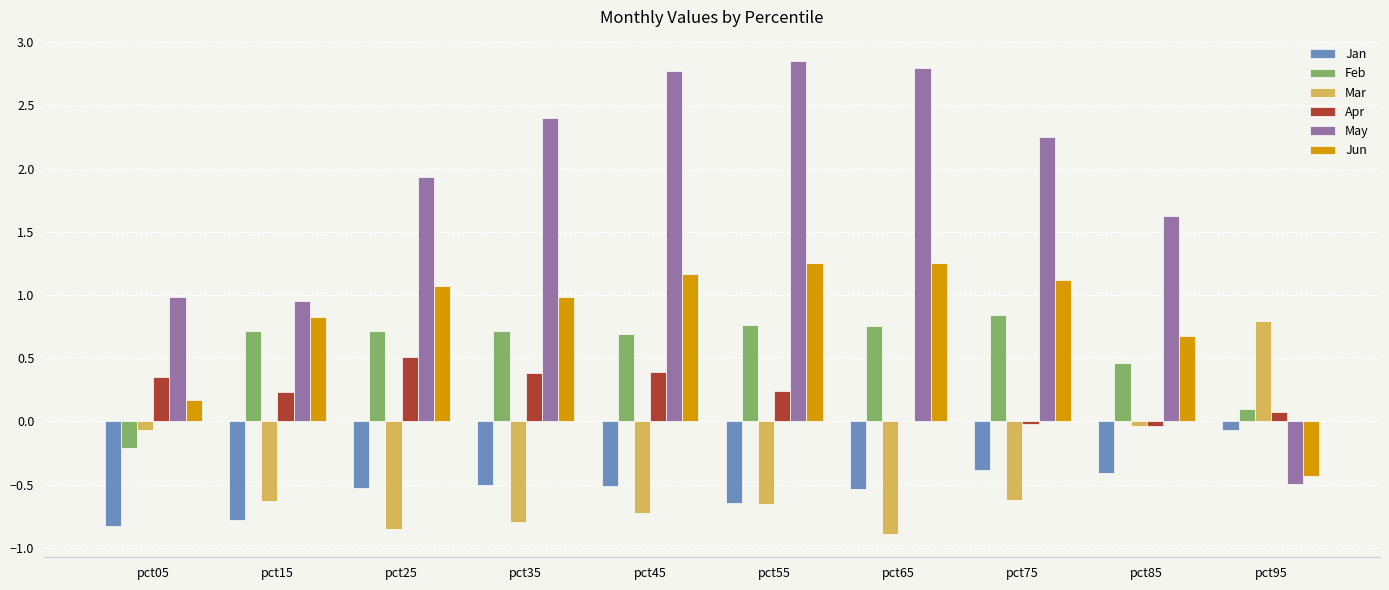

Are the bars grouped side by side (vs. stacked)?

Yes